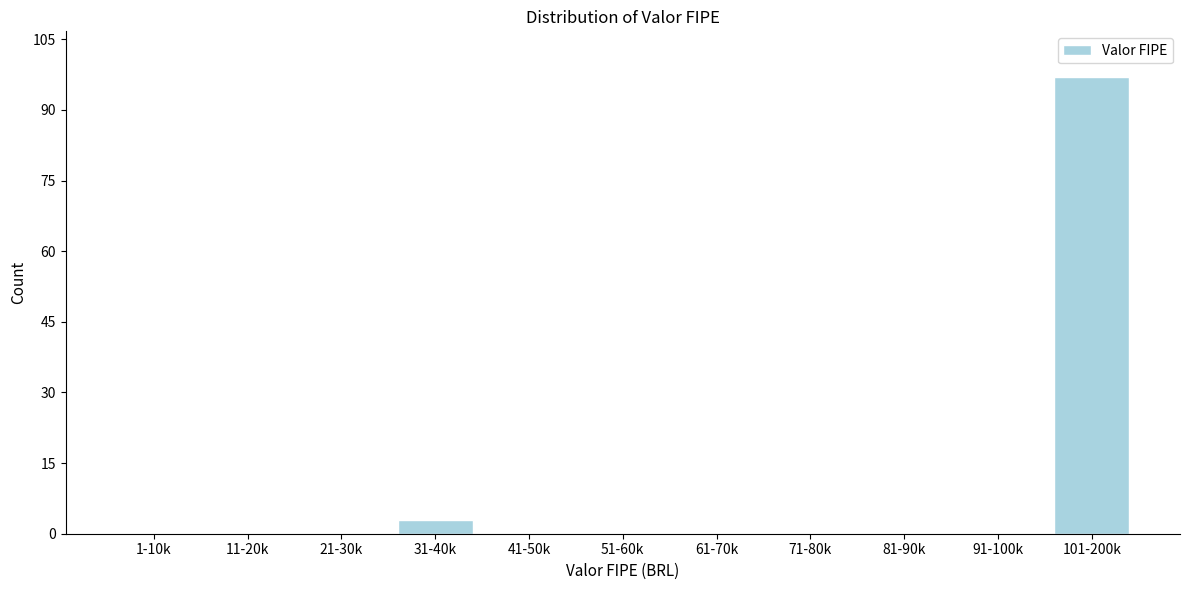

Reading left to right, list all the values displayed in this chart.

1-10k=0	11-20k=0	21-30k=0	31-40k=3	41-50k=0	51-60k=0	61-70k=0	71-80k=0	81-90k=0	91-100k=0	101-200k=97